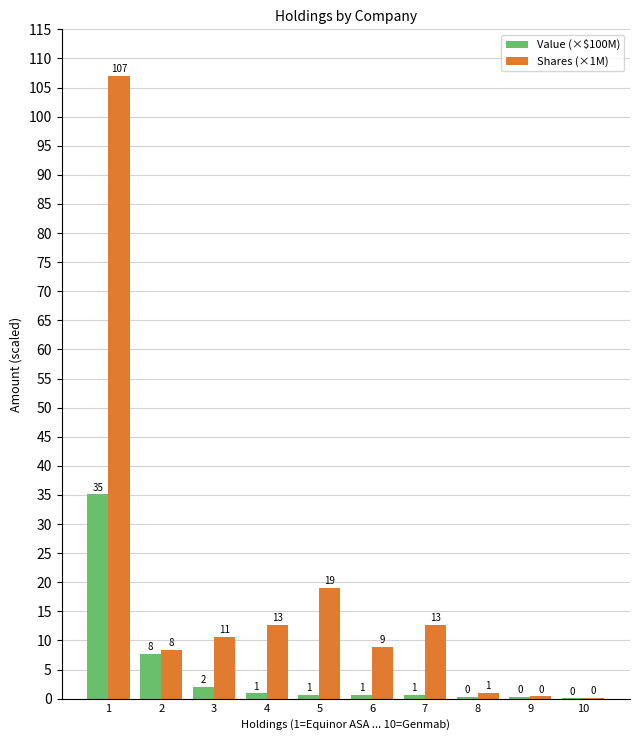

Reading left to right, transcribe all the data shown in this chart.

Value (×$100M): 1=35.1	2=7.6	3=2.0	4=0.9	5=0.7	6=0.7	7=0.6	8=0.3	9=0.3	10=0.1
Shares (×1M): 1=107.0	2=8.4	3=10.6	4=12.6	5=19.0	6=8.9	7=12.7	8=1.0	9=0.4	10=0.2